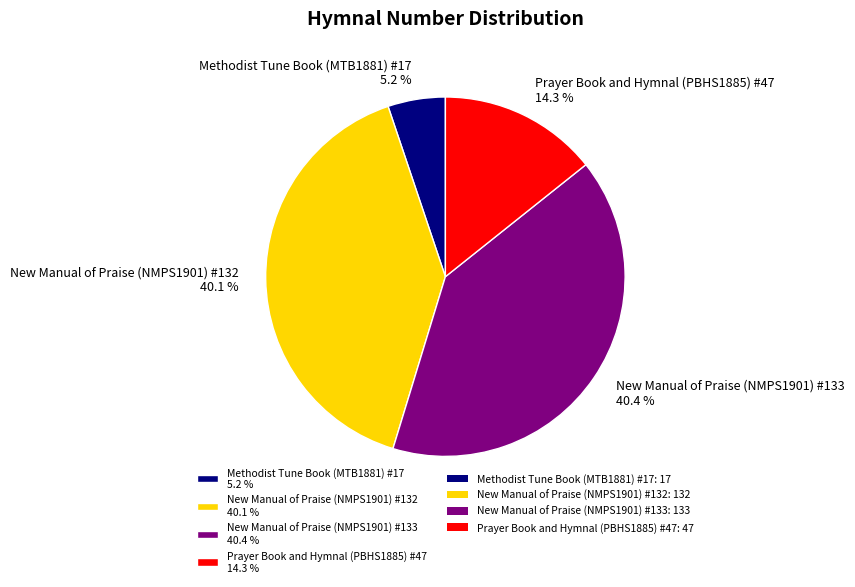

Between New Manual of Praise (NMPS1901) #133 40.4 % and Prayer Book and Hymnal (PBHS1885) #47 14.3 %, which is larger?

New Manual of Praise (NMPS1901) #133 40.4 %